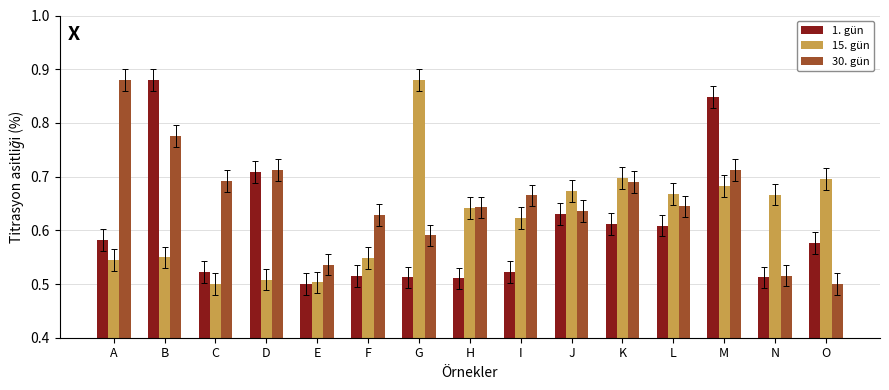

Between C and G, which series saw the biggest shift?

15. gün